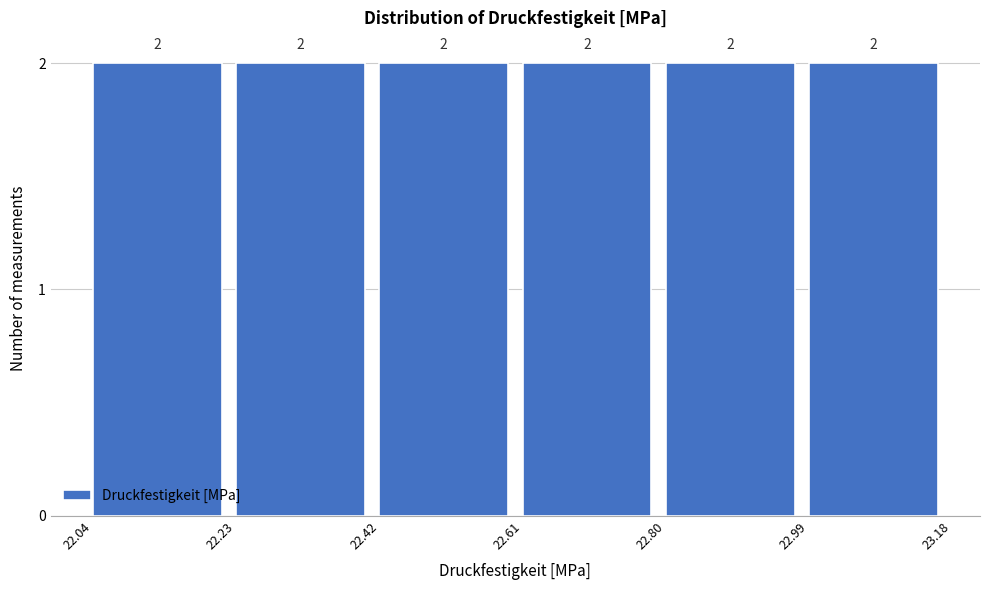

Reading left to right, transcribe this chart: for each bar, give the range it covers on the x-axis and its height.

22.04 to 22.23: 2
22.23 to 22.42: 2
22.42 to 22.61: 2
22.61 to 22.80: 2
22.80 to 22.99: 2
22.99 to 23.18: 2